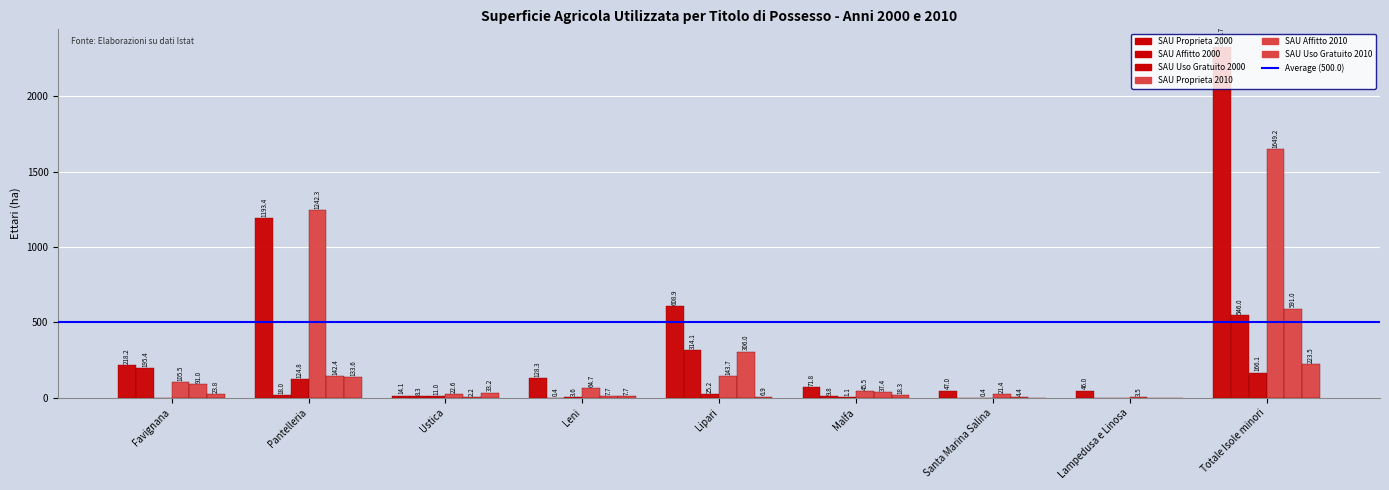

The value of SAU Proprieta 2000 at Lipari is 608.9. True or false?

True